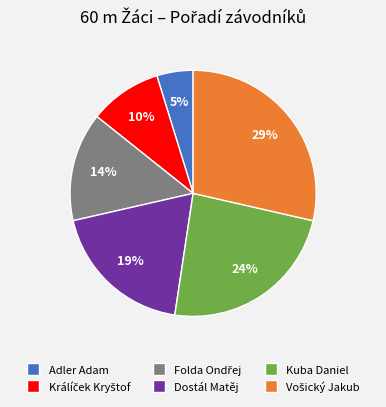

Is there a majority slice in this chart?

No